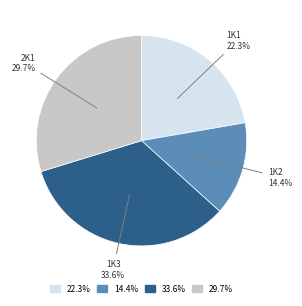

Approximately how many times larger is the value at 29.7% compared to 14.4%?

2.1